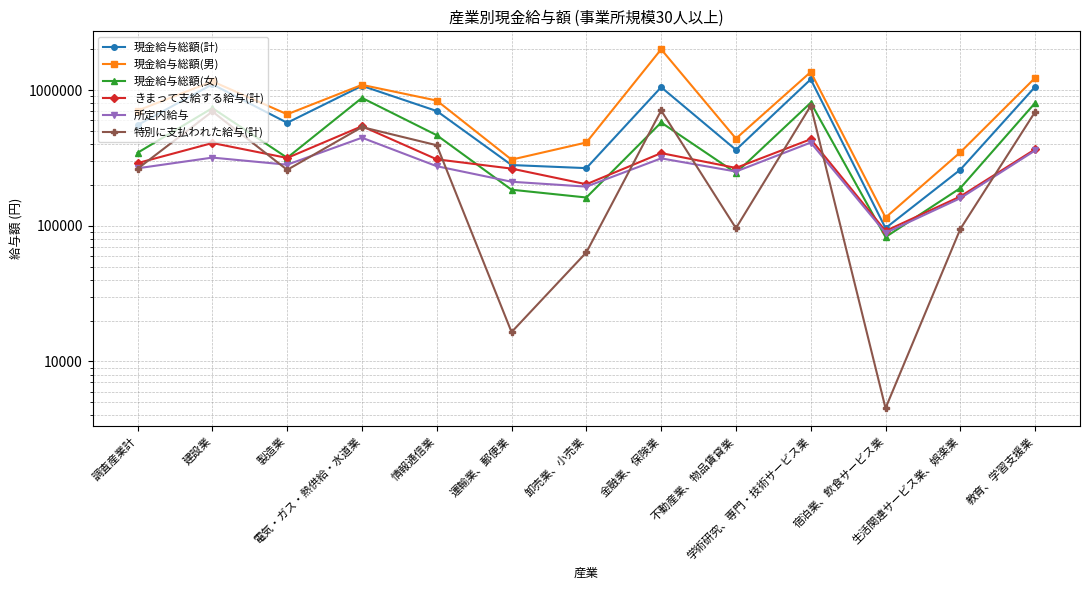

Reading left to right, what are all the values shown in this chart?

現金給与総額(計): 調査産業計=553747	建設業=1104790	製造業=575236	電気・ガス・熱供給・水道業=1077237	情報通信業=702164	運輸業、郵便業=280706	卸売業、小売業=266369	金融業、保険業=1052721	不動産業、物品賃貸業=363473	学術研究、専門・技術サービス業=1203050	宿泊業、飲食サービス業=96204	生活関連サービス業、娯楽業=259520	教育、学習支援業=1059217
現金給与総額(男): 調査産業計=707420	建設業=1162036	製造業=664651	電気・ガス・熱供給・水道業=1095086	情報通信業=838611	運輸業、郵便業=307760	卸売業、小売業=411649	金融業、保険業=2003339	不動産業、物品賃貸業=439875	学術研究、専門・技術サービス業=1362816	宿泊業、飲食サービス業=115129	生活関連サービス業、娯楽業=348606	教育、学習支援業=1233374
現金給与総額(女): 調査産業計=345739	建設業=738192	製造業=317557	電気・ガス・熱供給・水道業=877737	情報通信業=465853	運輸業、郵便業=184674	卸売業、小売業=161798	金融業、保険業=578042	不動産業、物品賃貸業=245378	学術研究、専門・技術サービス業=808658	宿泊業、飲食サービス業=82671	生活関連サービス業、娯楽業=189759	教育、学習支援業=806015
きまって支給する給与(計): 調査産業計=290077	建設業=407984	製造業=316589	電気・ガス・熱供給・水道業=542579	情報通信業=309304	運輸業、郵便業=264240	卸売業、小売業=202639	金融業、保険業=343801	不動産業、物品賃貸業=267363	学術研究、専門・技術サービス業=435286	宿泊業、飲食サービス業=91681	生活関連サービス業、娯楽業=164649	教育、学習支援業=366860
所定内給与: 調査産業計=265593	建設業=318564	製造業=282296	電気・ガス・熱供給・水道業=446490	情報通信業=275202	運輸業、郵便業=211403	卸売業、小売業=194594	金融業、保険業=314472	不動産業、物品賃貸業=251439	学術研究、専門・技術サービス業=411239	宿泊業、飲食サービス業=88613	生活関連サービス業、娯楽業=159896	教育、学習支援業=359544
特別に支払われた給与(計): 調査産業計=263670	建設業=696806	製造業=258647	電気・ガス・熱供給・水道業=534658	情報通信業=392860	運輸業、郵便業=16466	卸売業、小売業=63730	金融業、保険業=708920	不動産業、物品賃貸業=96110	学術研究、専門・技術サービス業=767764	宿泊業、飲食サービス業=4523	生活関連サービス業、娯楽業=94871	教育、学習支援業=692357